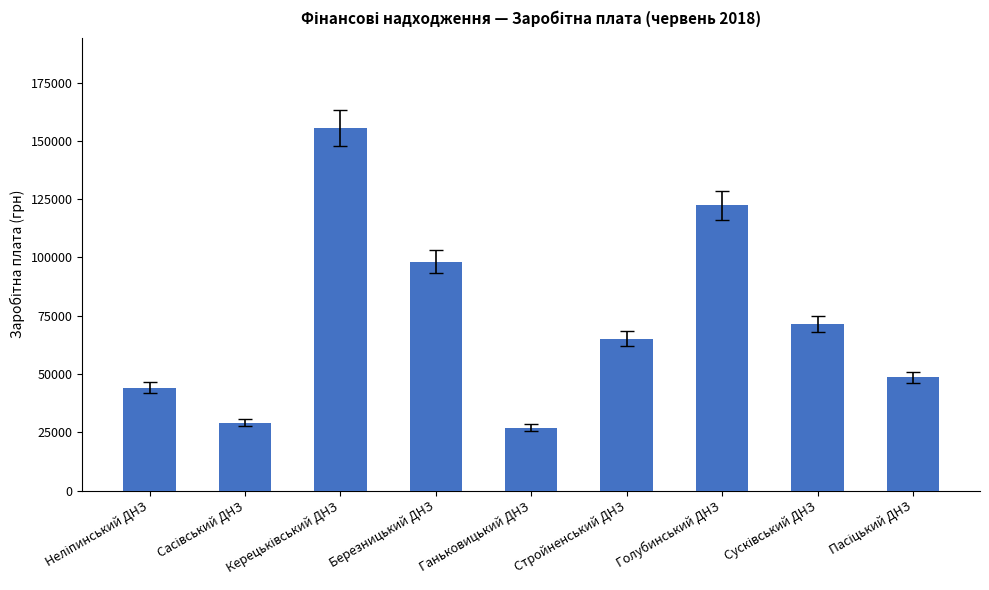

What is the smallest value displayed?

26987.3